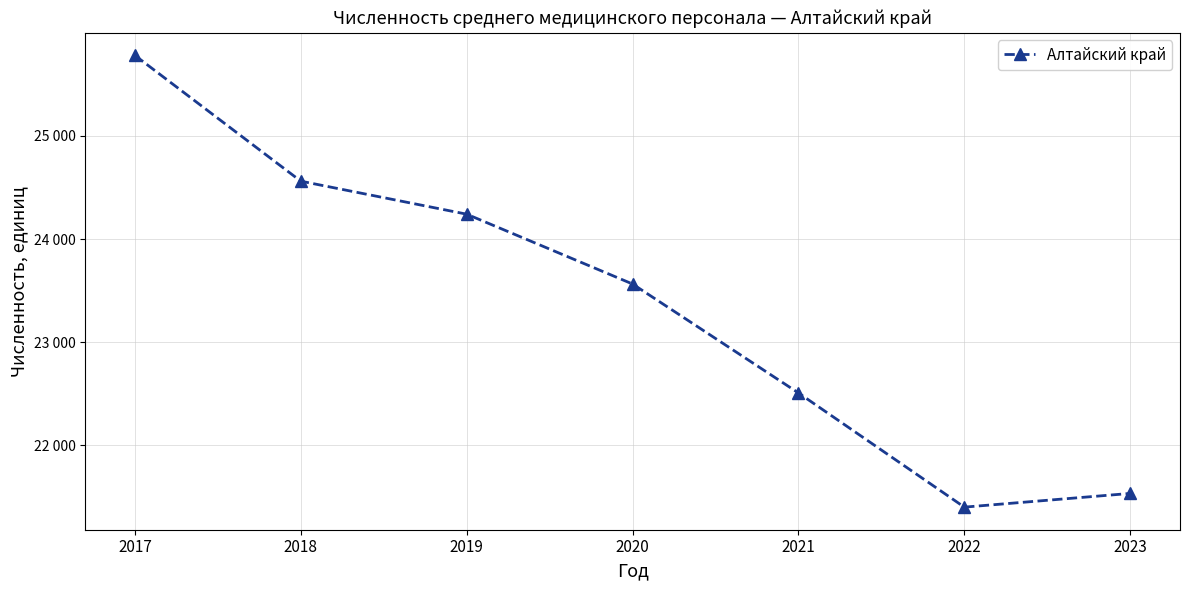

Which category has the highest value across all series?

2017